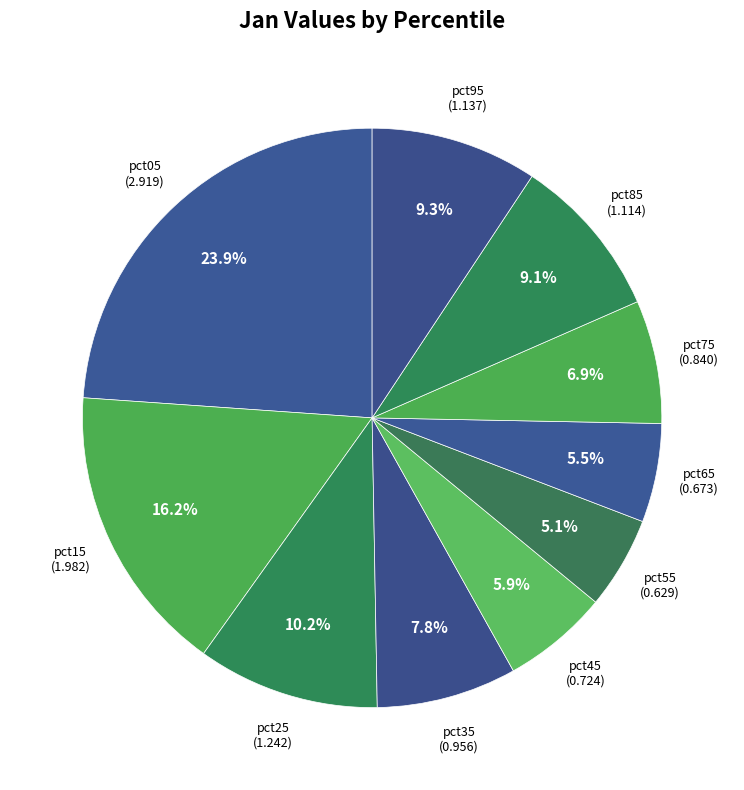

Is pct45 the majority of the pie?

No